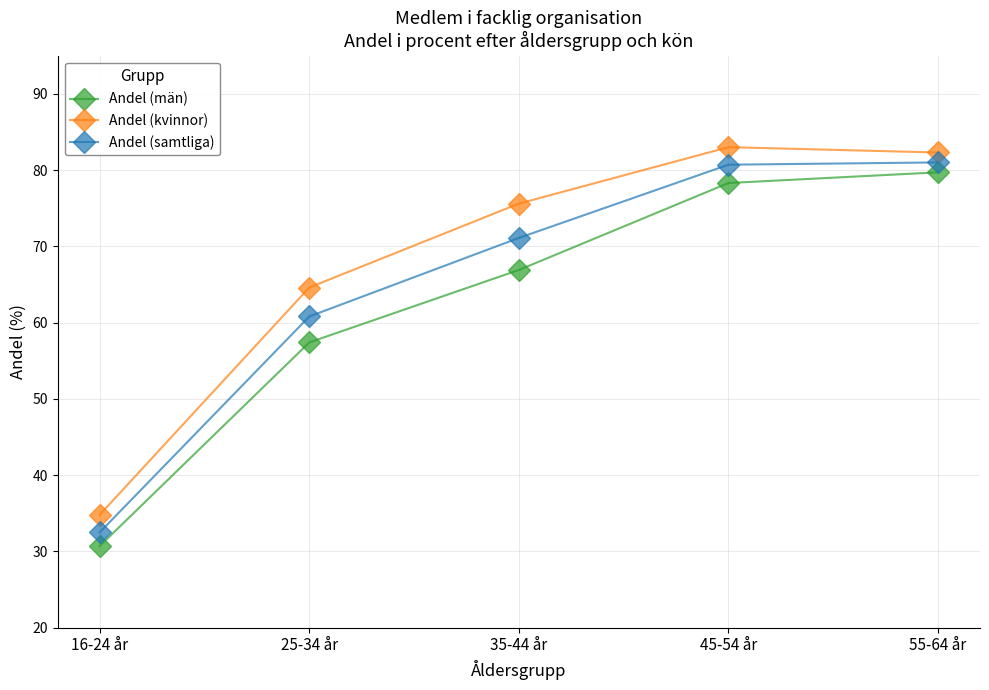

What is the sum of all Andel (samtliga) values?

326.1